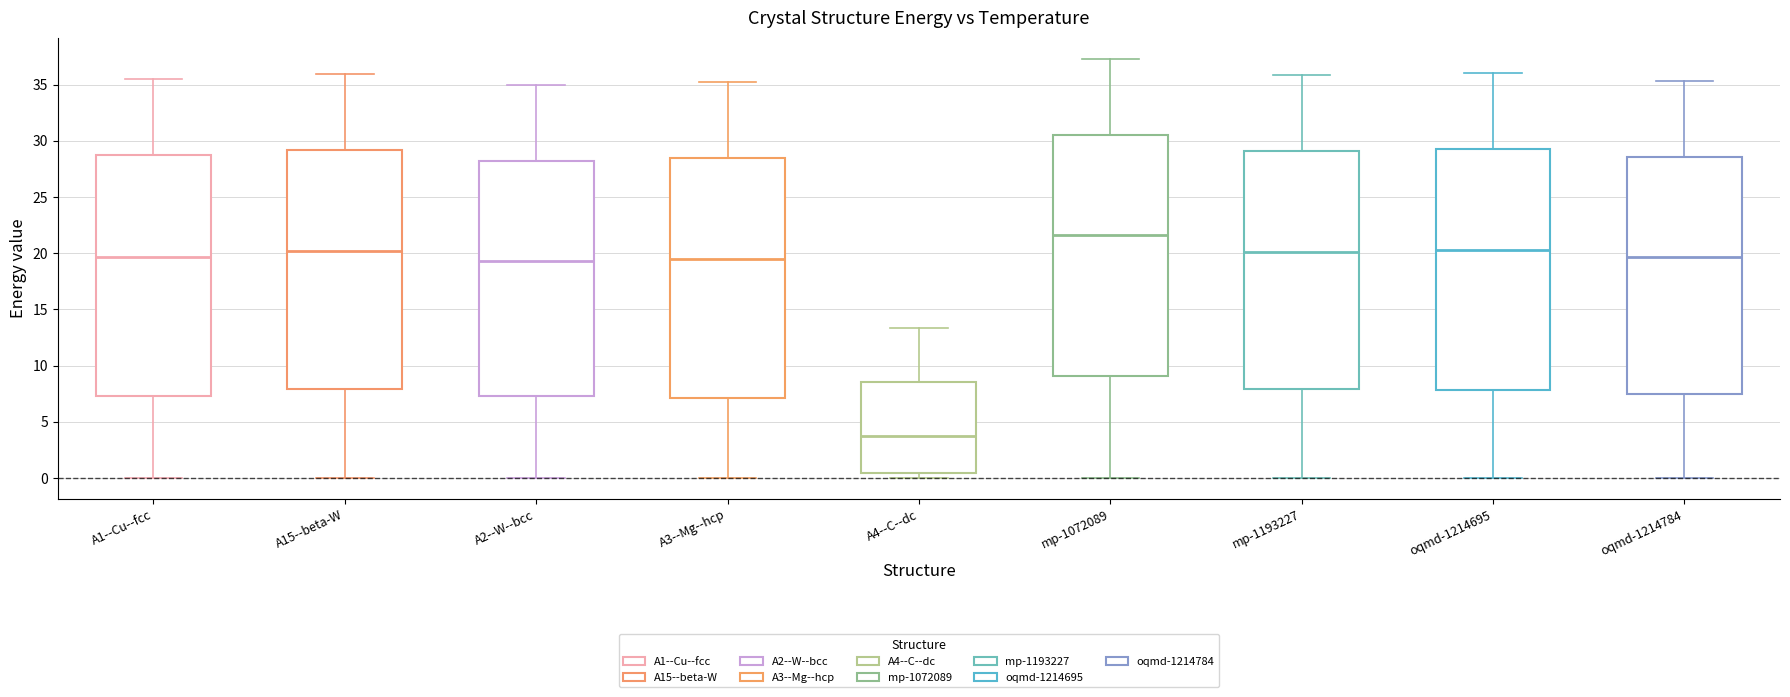

Reading left to right, read every box against the y-axis: the position of its median line, the range the box covers, and the ends of its whiskers. The values are not printed on the chart, so give them approximately, as read against the axis.

A1--Cu--fcc: median 19.5, box 7.5 to 28.5, whiskers 0.0 to 35.5
A15--beta-W: median 20.0, box 8.0 to 29.0, whiskers 0.0 to 36.0
A2--W--bcc: median 19.5, box 7.5 to 28.0, whiskers 0.0 to 35.0
A3--Mg--hcp: median 19.5, box 7.0 to 28.5, whiskers 0.0 to 35.0
A4--C--dc: median 3.5, box 0.5 to 8.5, whiskers 0.0 to 13.5
mp-1072089: median 21.5, box 9.0 to 30.5, whiskers 0.0 to 37.5
mp-1193227: median 20.0, box 8.0 to 29.0, whiskers 0.0 to 36.0
oqmd-1214695: median 20.0, box 8.0 to 29.5, whiskers 0.0 to 36.0
oqmd-1214784: median 19.5, box 7.5 to 28.5, whiskers 0.0 to 35.5